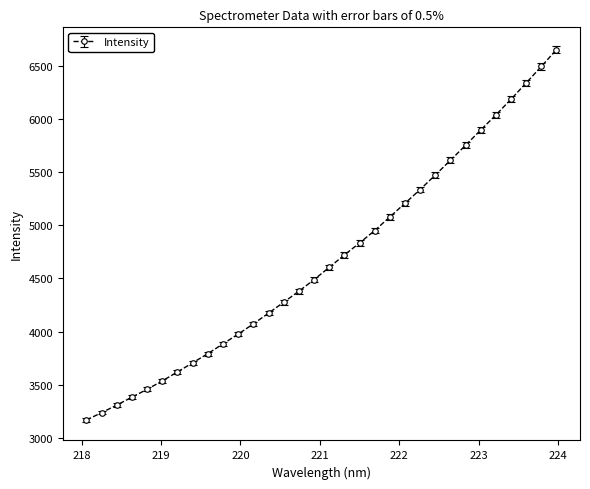

What is the value of the 26th point from the left?

5751.8